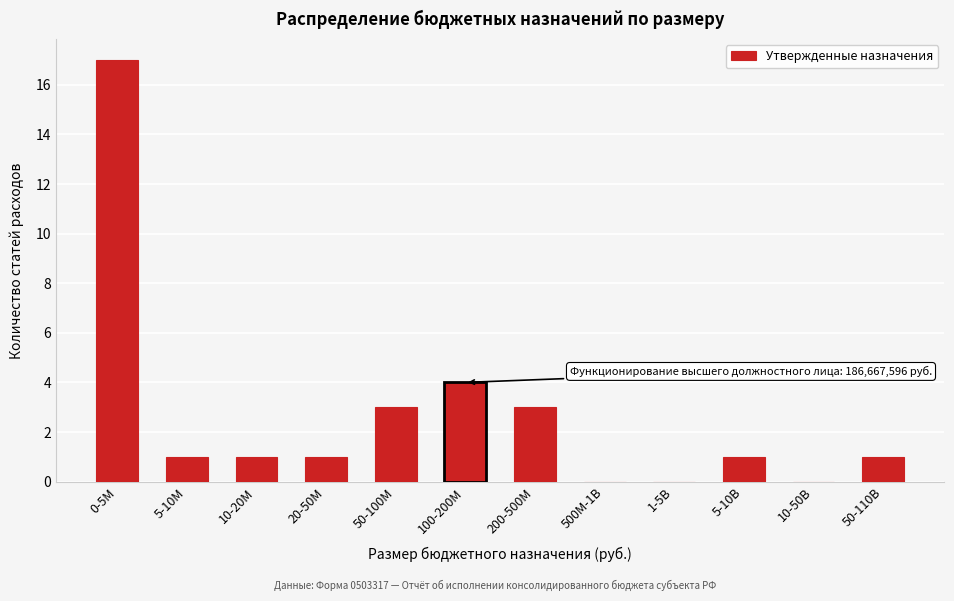

Reading left to right, extract all data points from this chart.

0-5M=17	5-10M=1	10-20M=1	20-50M=1	50-100M=3	100-200M=4	200-500M=3	500M-1B=0	1-5B=0	5-10B=1	10-50B=0	50-110B=1